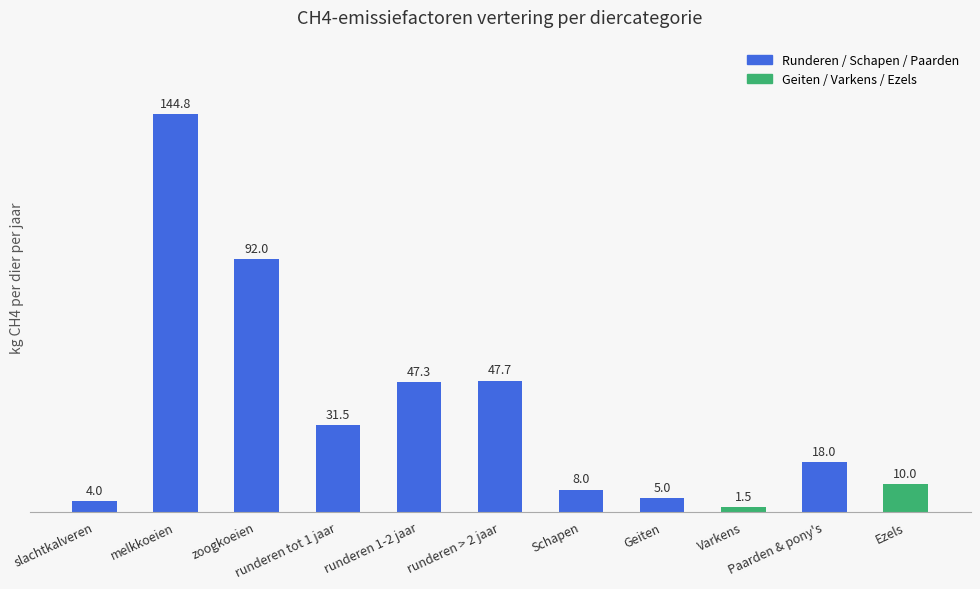

Which has a higher value, slachtkalveren or Paarden & pony's?

Paarden & pony's